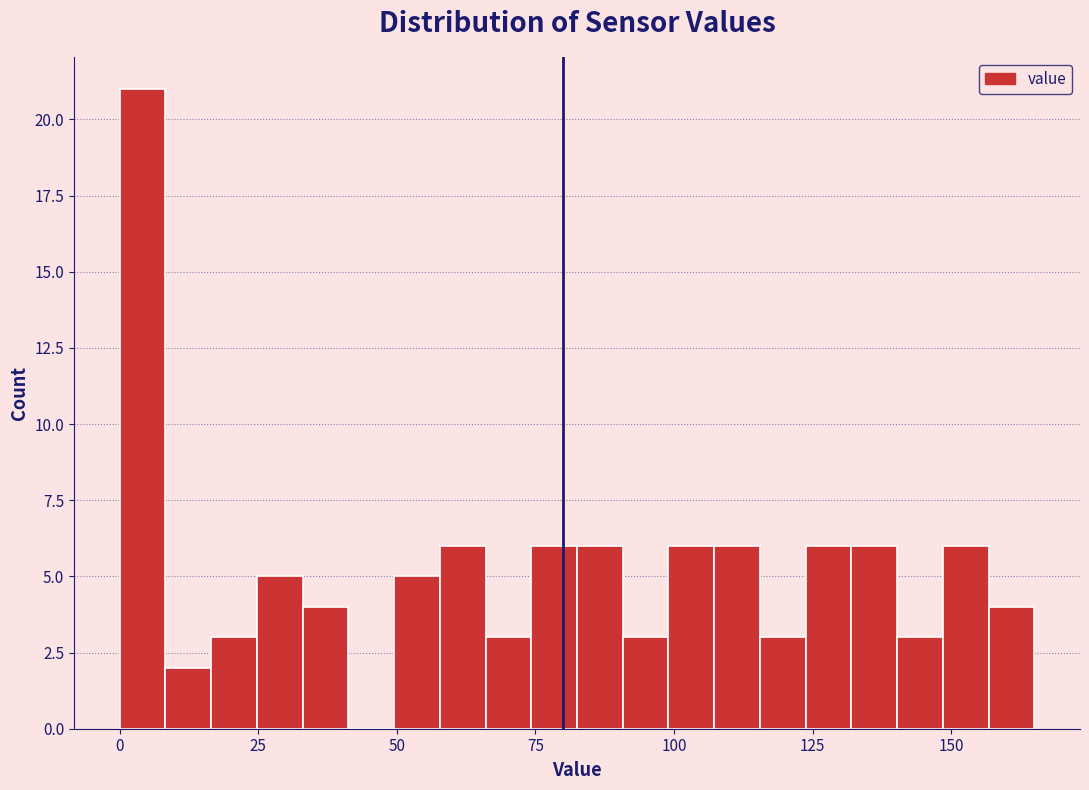

Read against the x-axis, roughly where is the centre of the tallest bar?

5